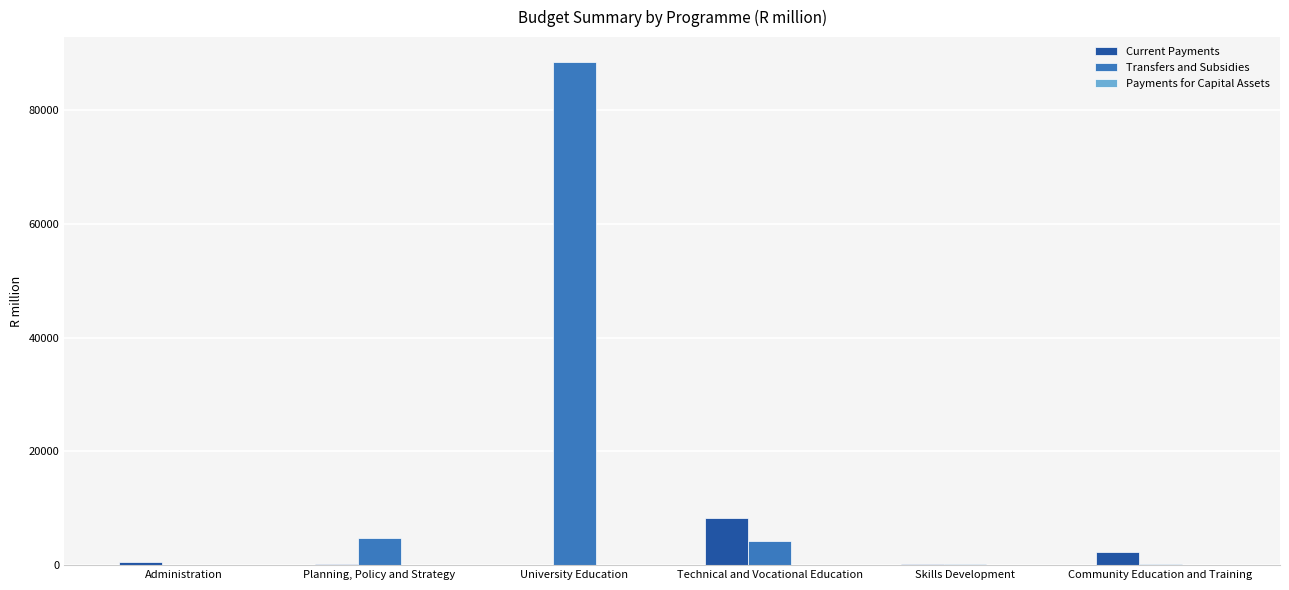

Between Planning, Policy and Strategy and University Education, which series saw the biggest shift?

Transfers and Subsidies